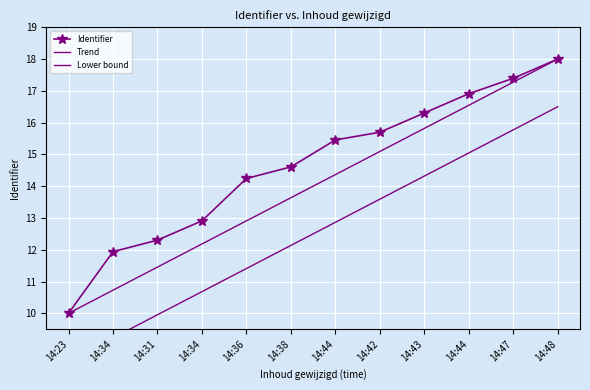

Where is Trend nearest to the value 14?

14:38